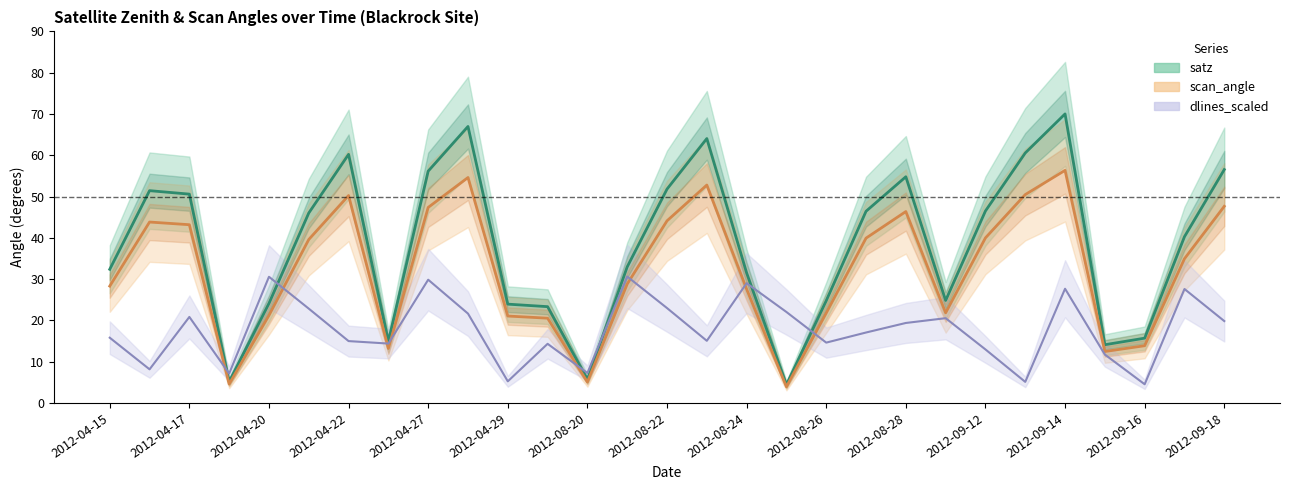

What is the total value across all series at 2012-08-22?

118.9